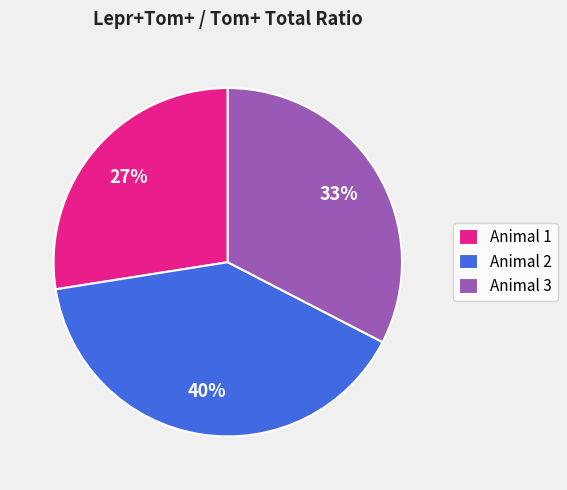

Count the number of slices in the pie.

3